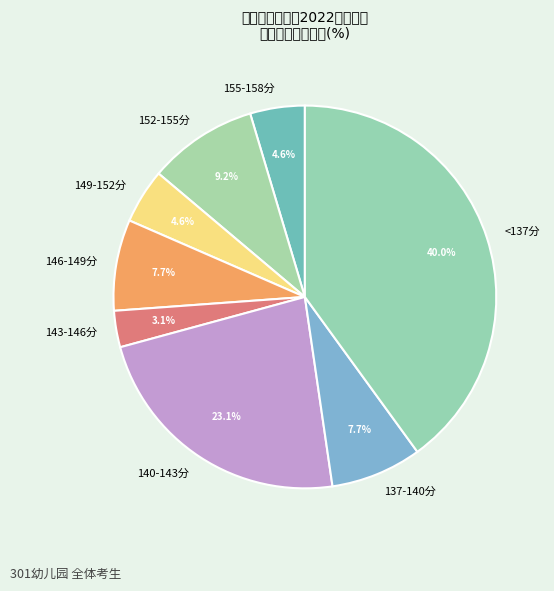

Which category has the biggest portion of the pie?

<137分